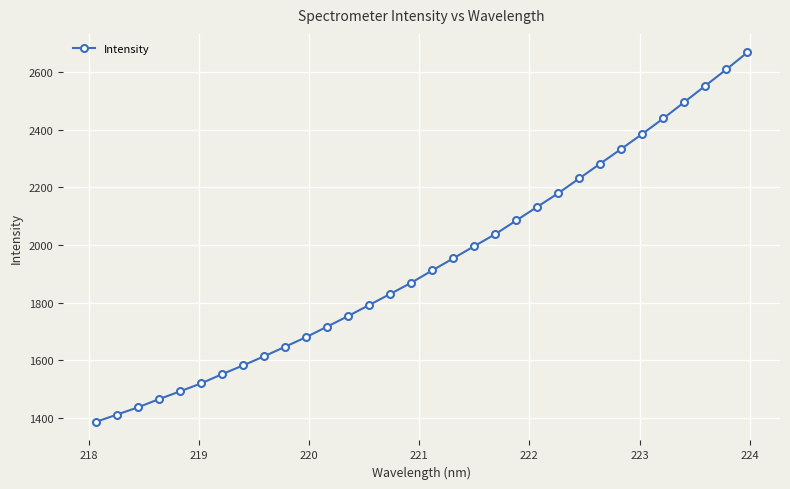

What is the value of the 29th point from the left?

2496.2